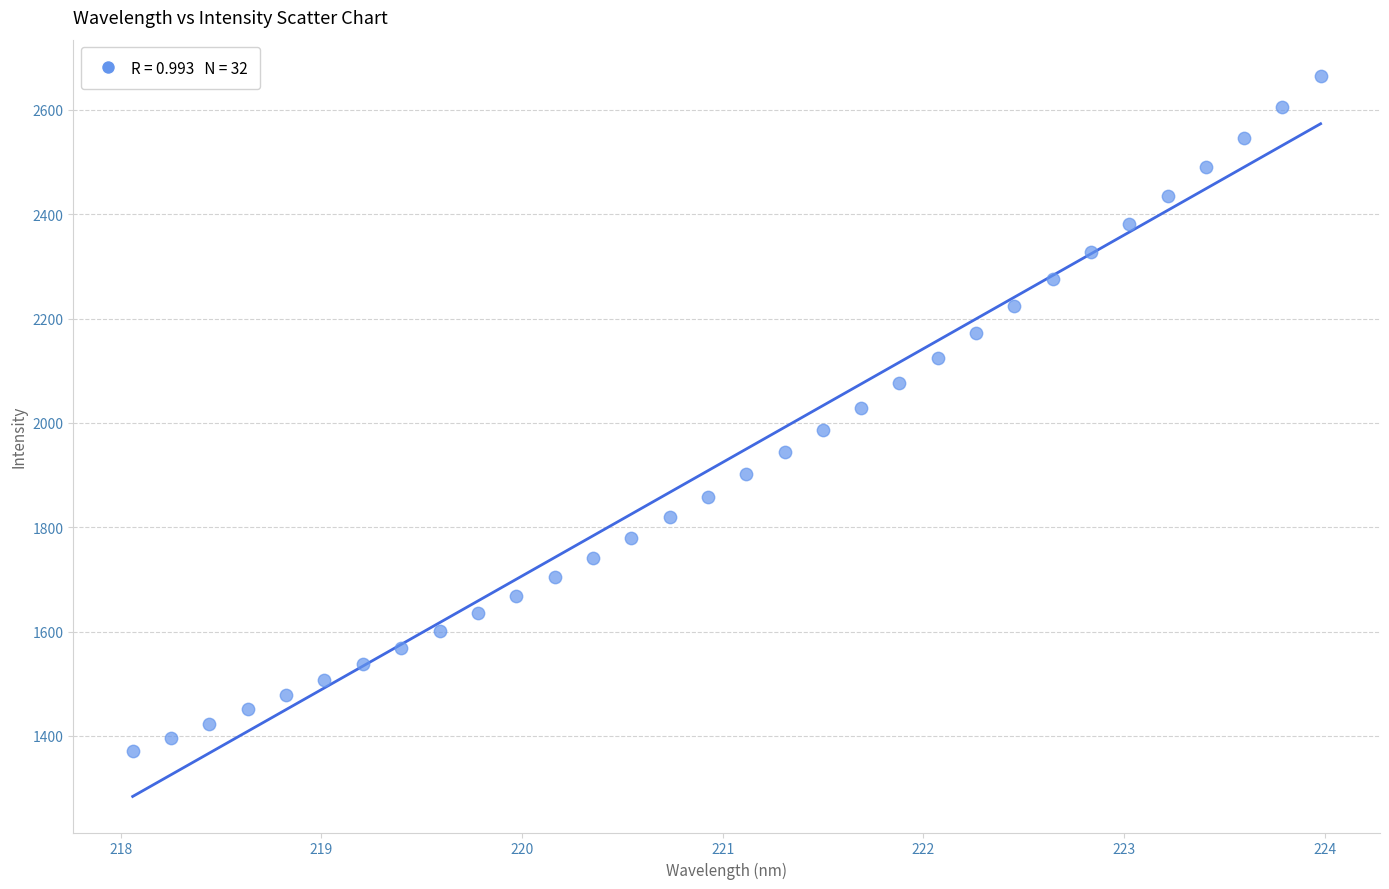

What is the range of X values (max minus min)?

5.9